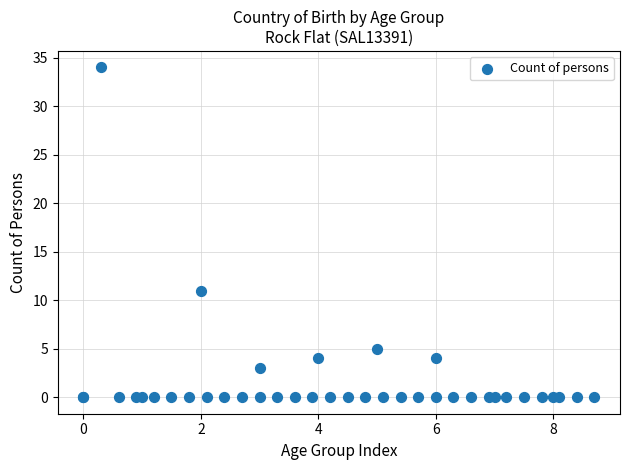

What Y value in the scatter plot is closest to 17?

11